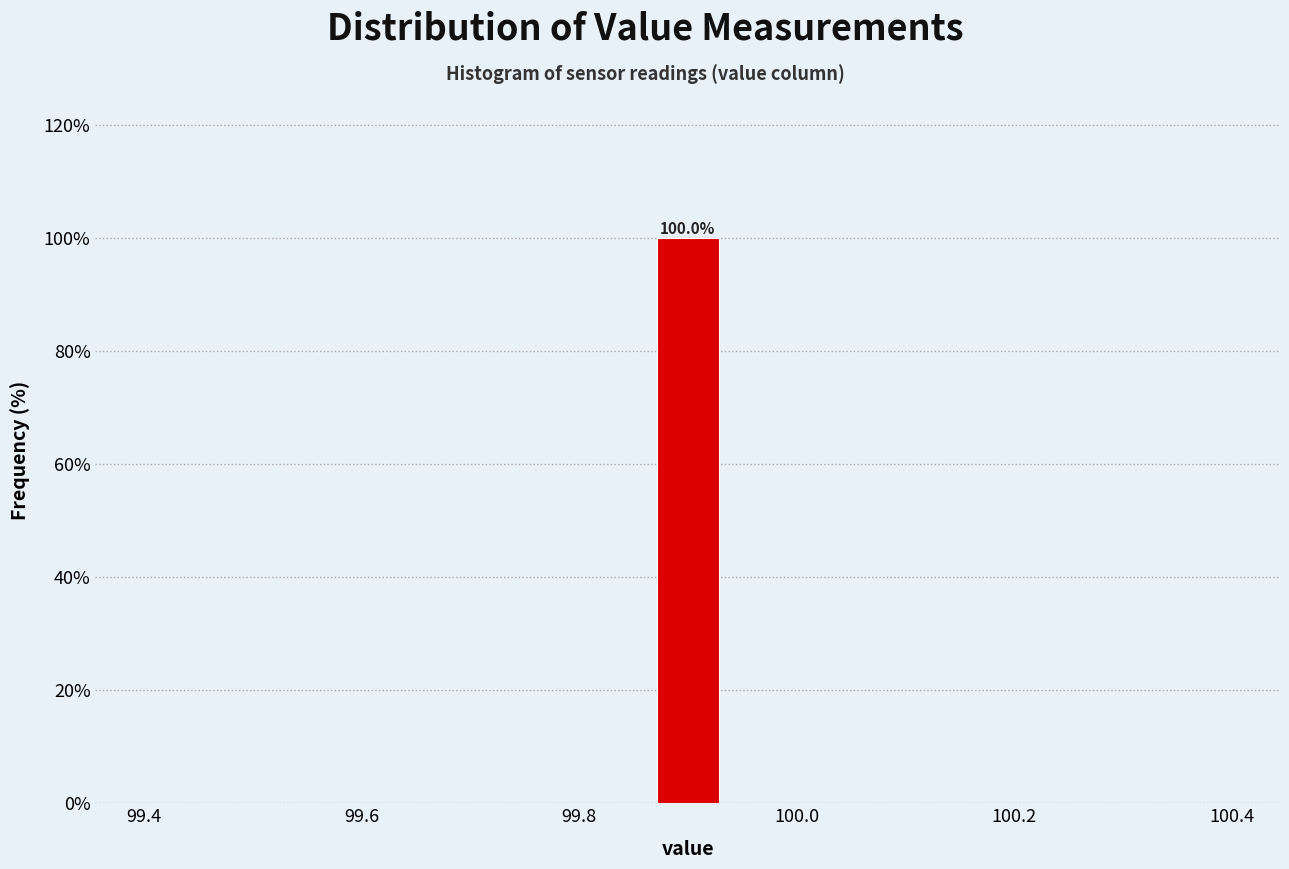

Around what value on the x-axis is the tallest bar? Give the approximate position of its centre, as read against the axis.

99.90